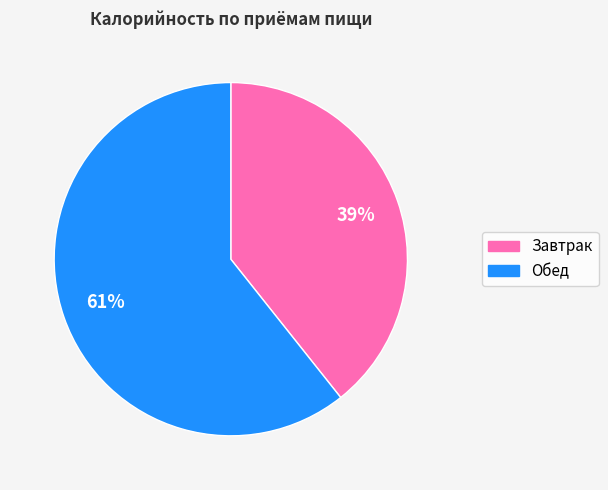

Between Обед and Завтрак, which is larger?

Обед